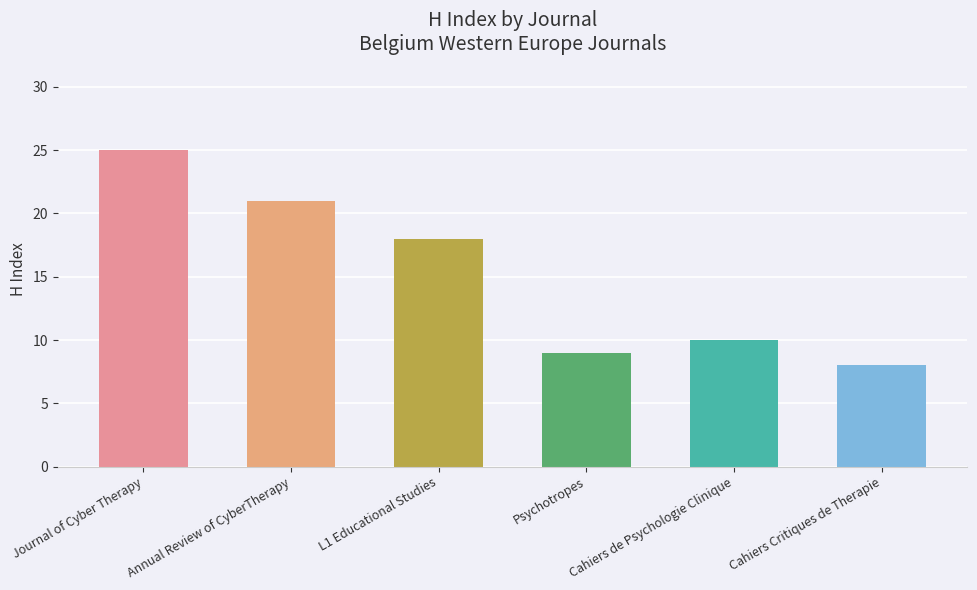

Does the chart contain any negative values?

No